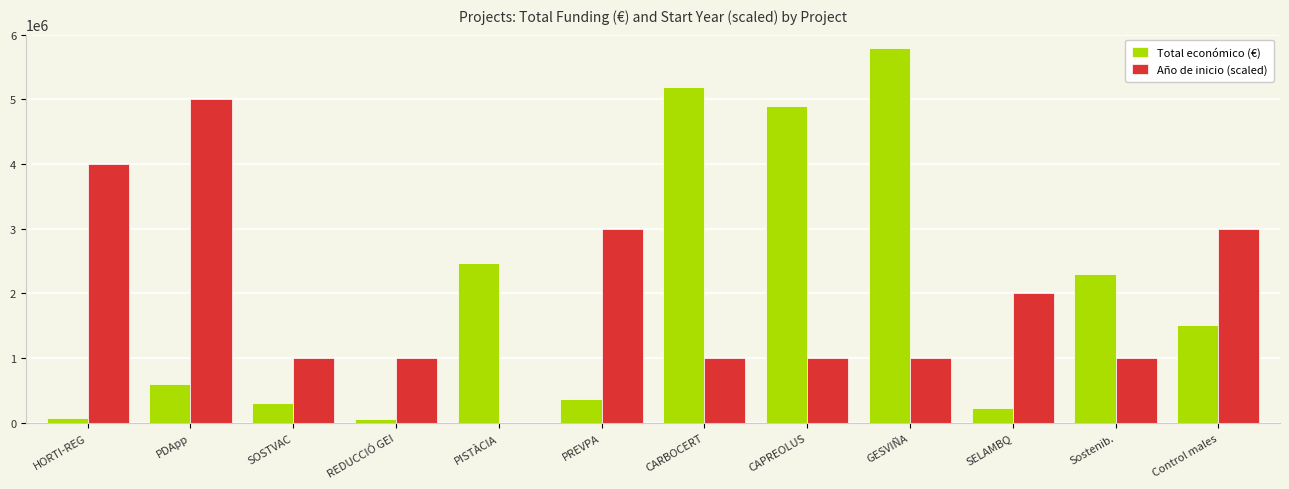

Are the bars grouped side by side (vs. stacked)?

Yes